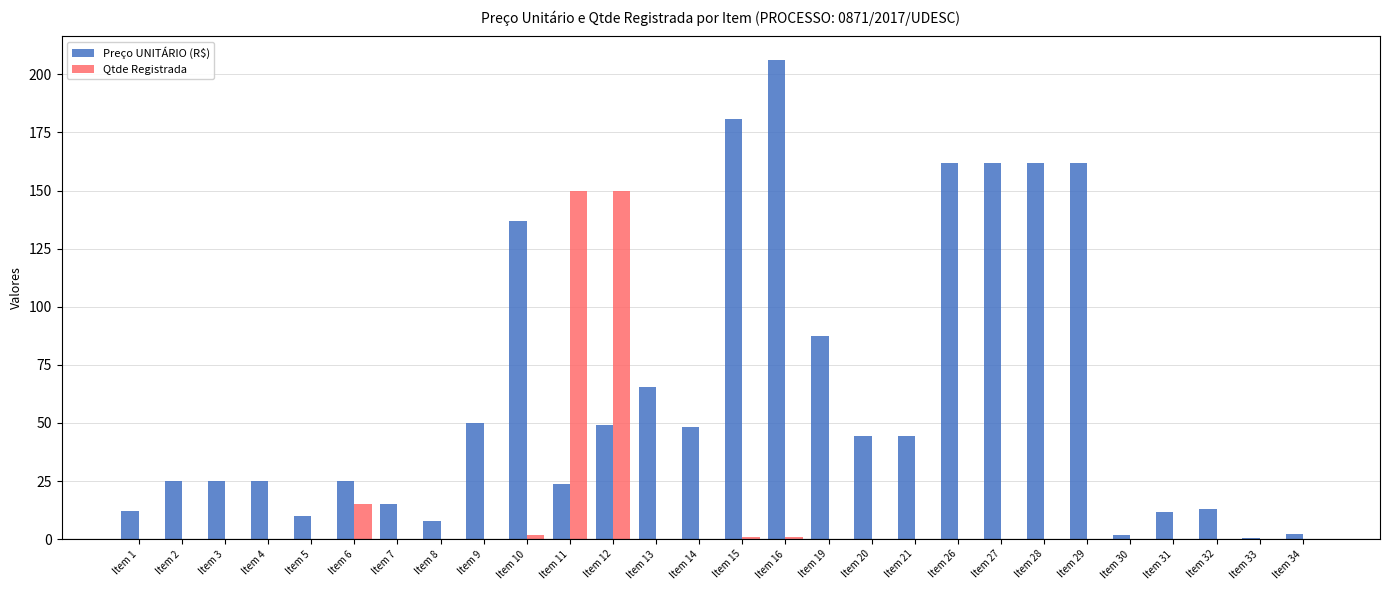

How many series are shown in this chart?

2